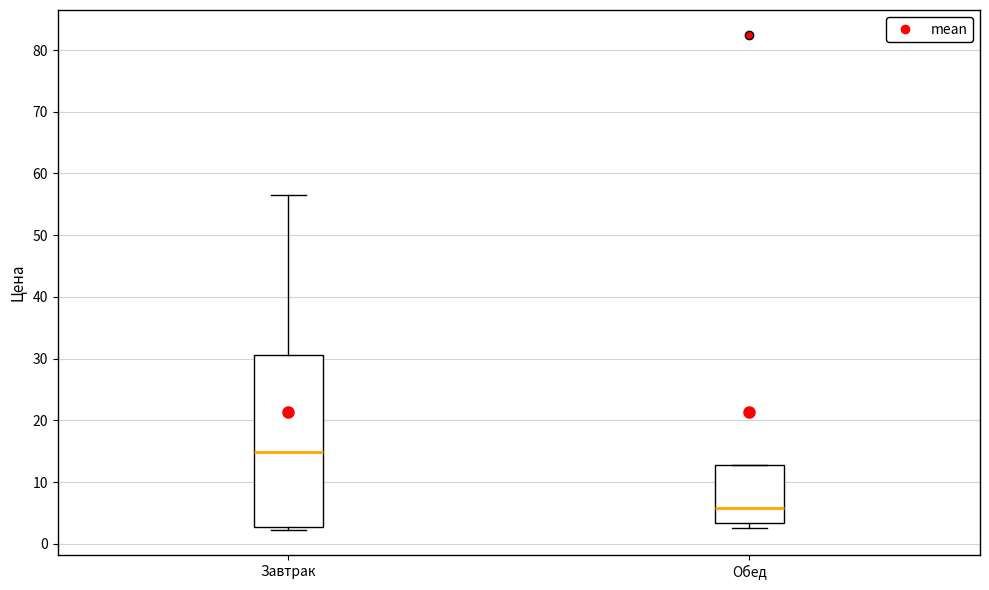

Which box is the tallest, from its lower edge to its upper edge?

Завтрак